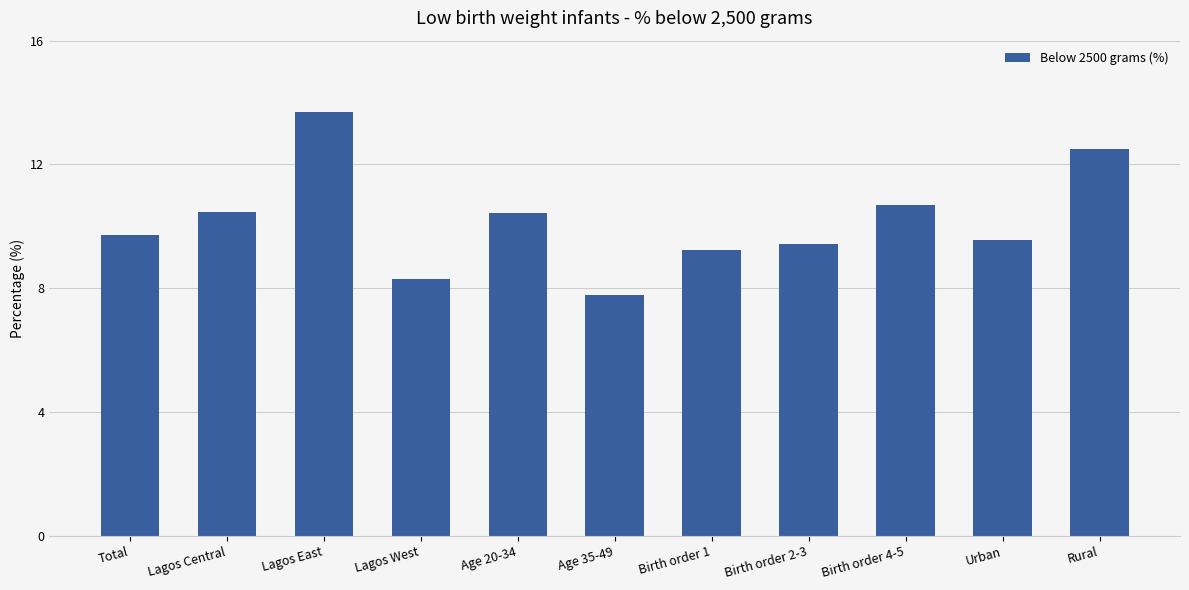

Between Lagos West and Age 20-34, which is larger?

Age 20-34